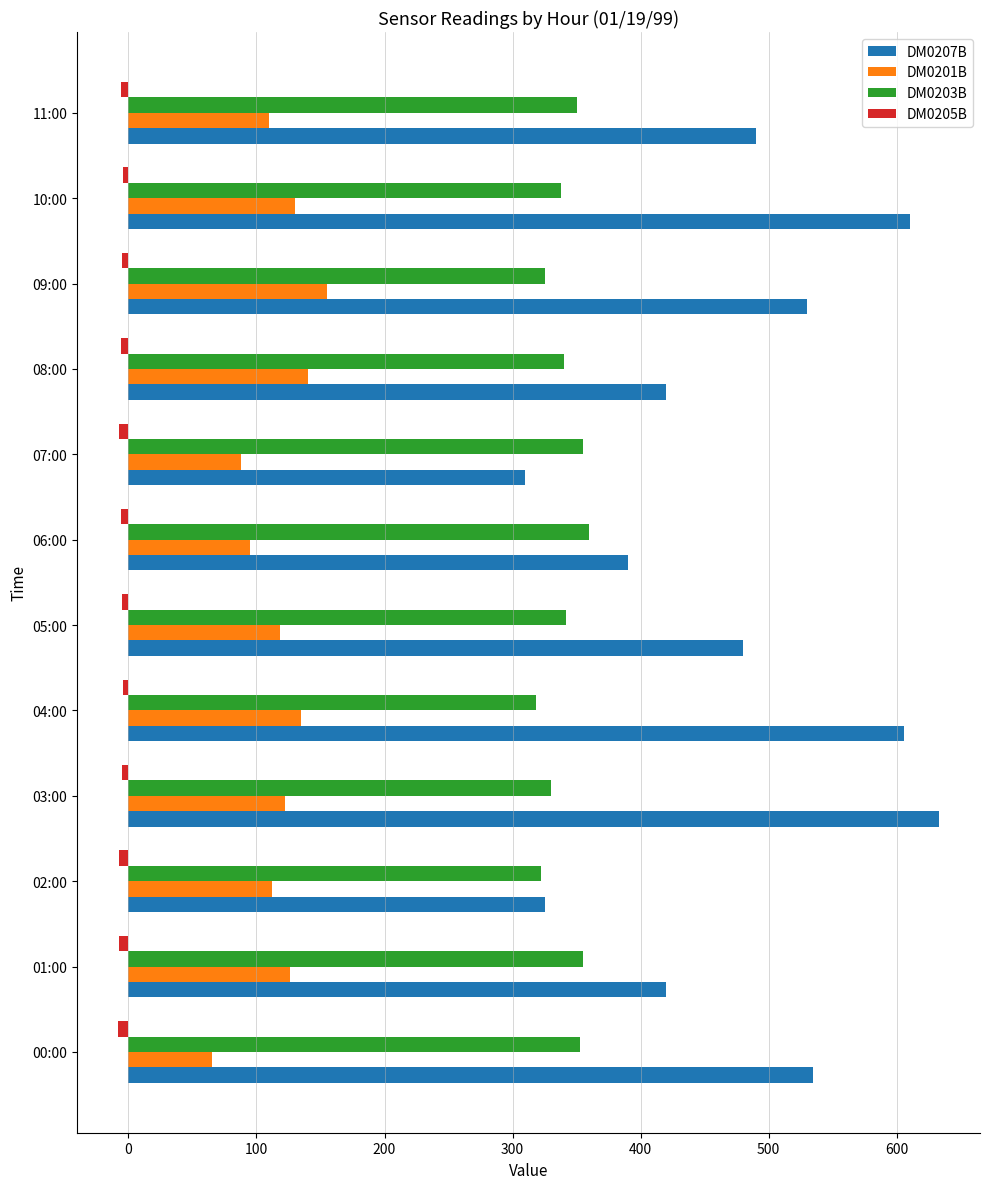

Which category has the highest value in the DM0207B series?

03:00